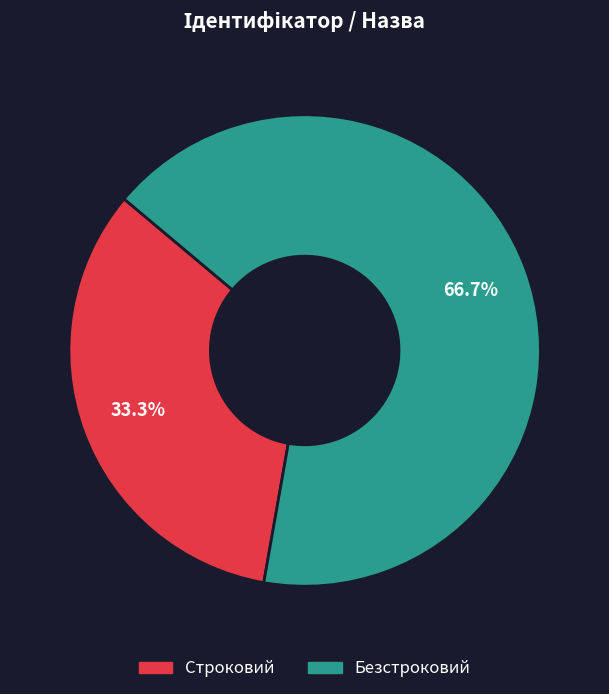

Does any single category account for the majority?

Yes